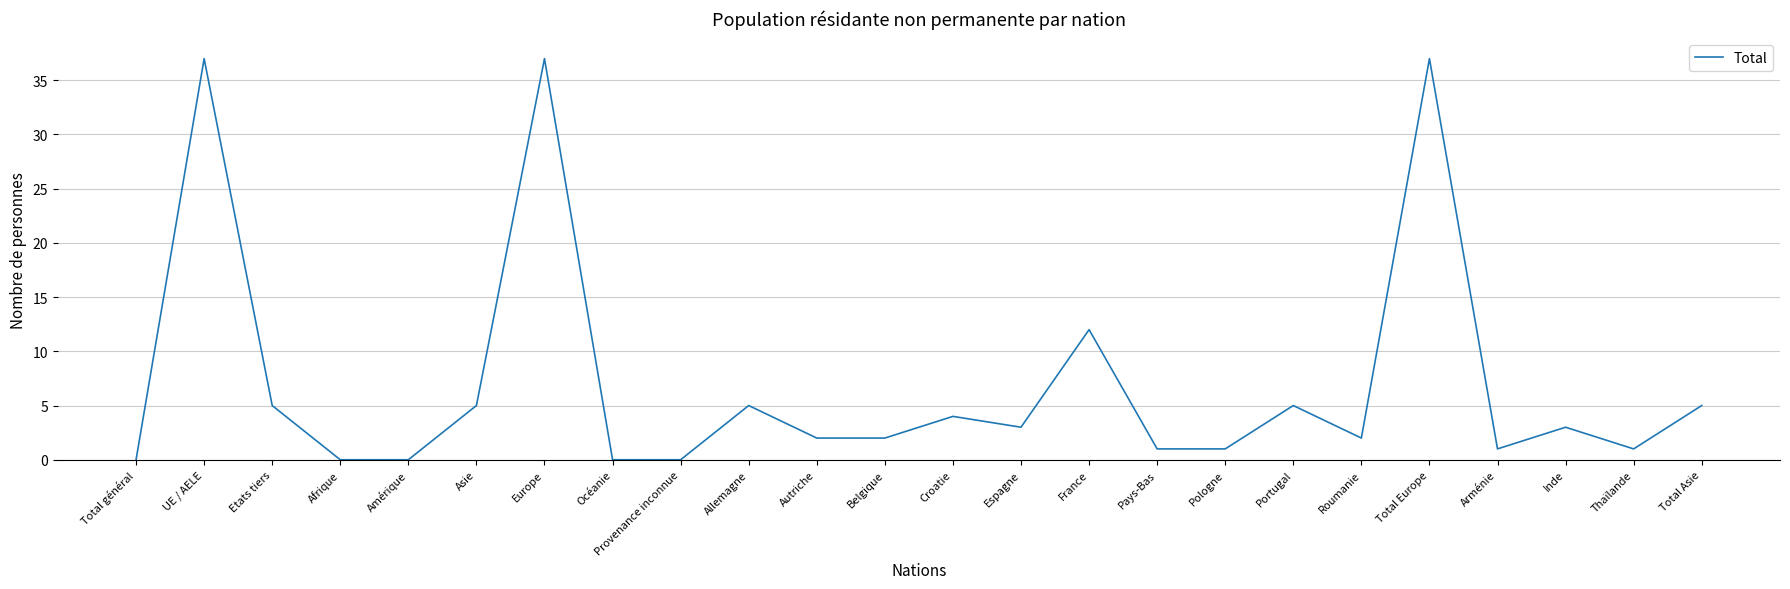

What position from the right is Total Asie?

1